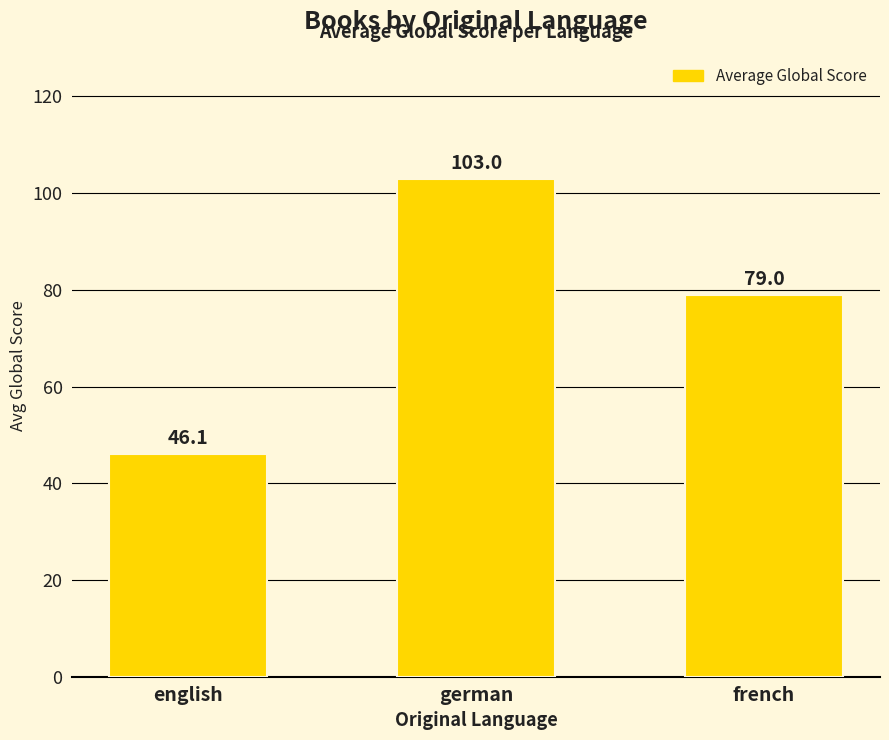

What is the ratio of the value at german to the value at french?

1.3